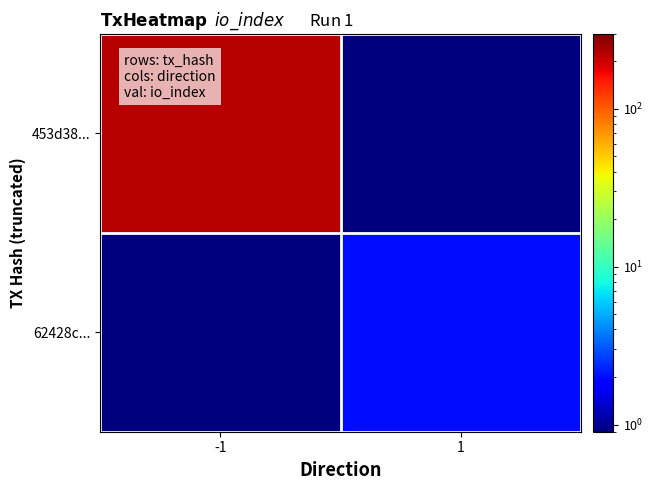

Count the number of categories in the chart.

2